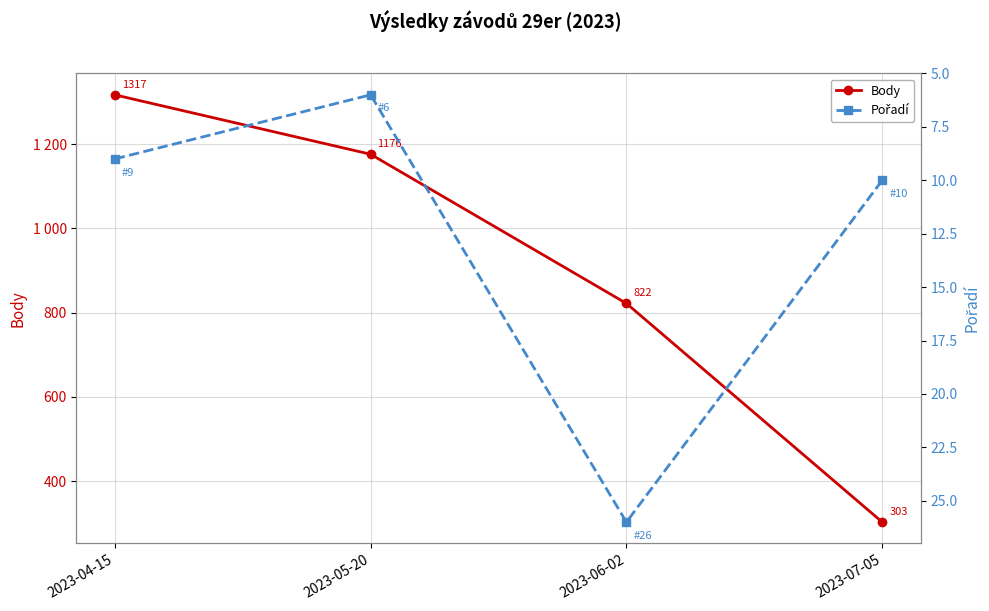

What position from the left is 2023-07-05?

4